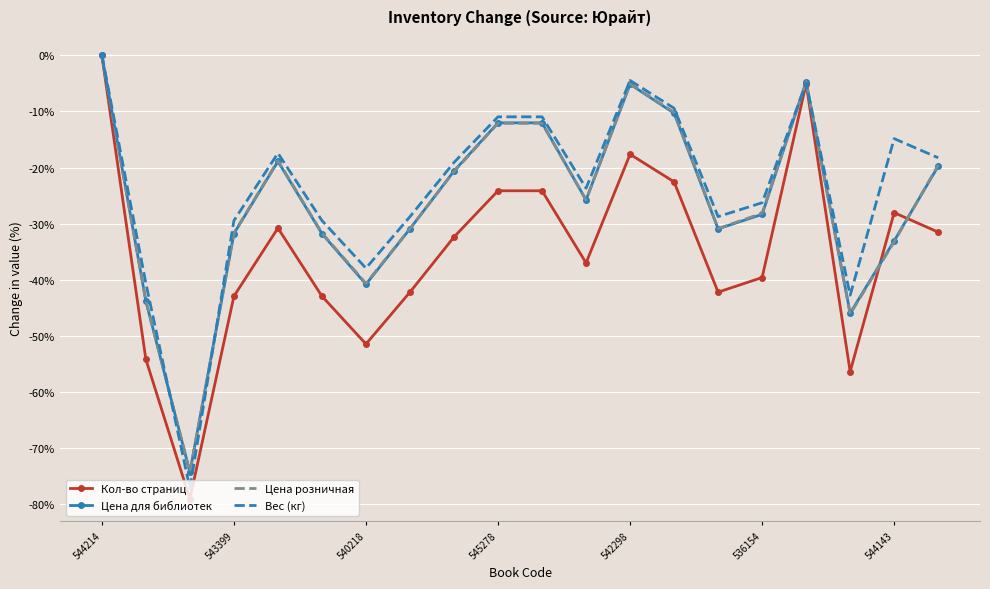

What is the smallest value displayed?

-79.0